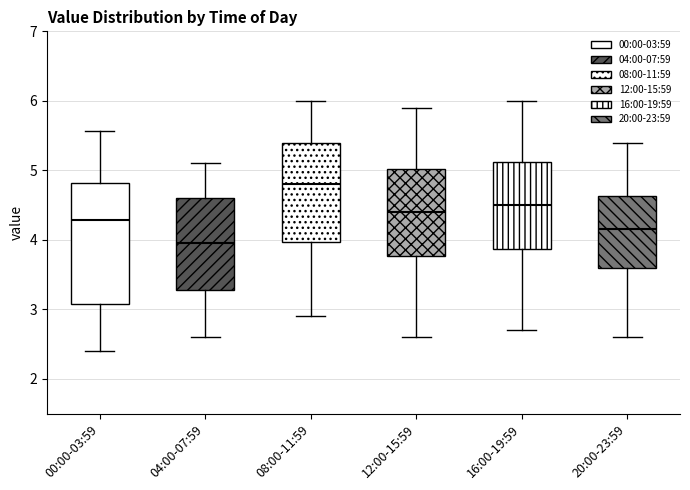

Where does the median line of the box for 20:00-23:59 sit on the y-axis? The values are not printed on the chart, so give them approximately, as read against the axis.

4.2